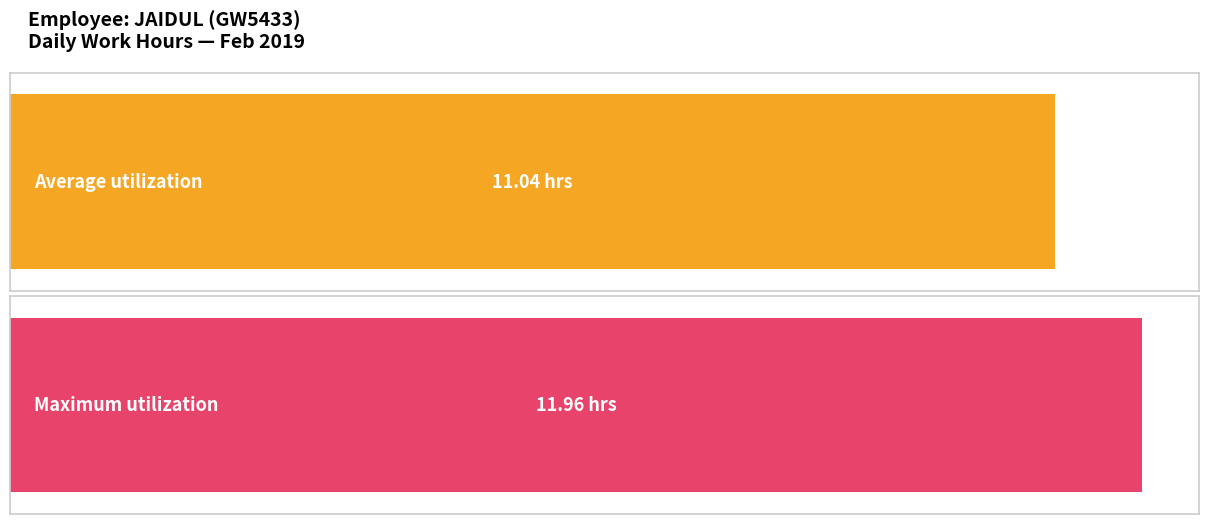

True or false: the data shows 12.3 at 8-Fri.

False